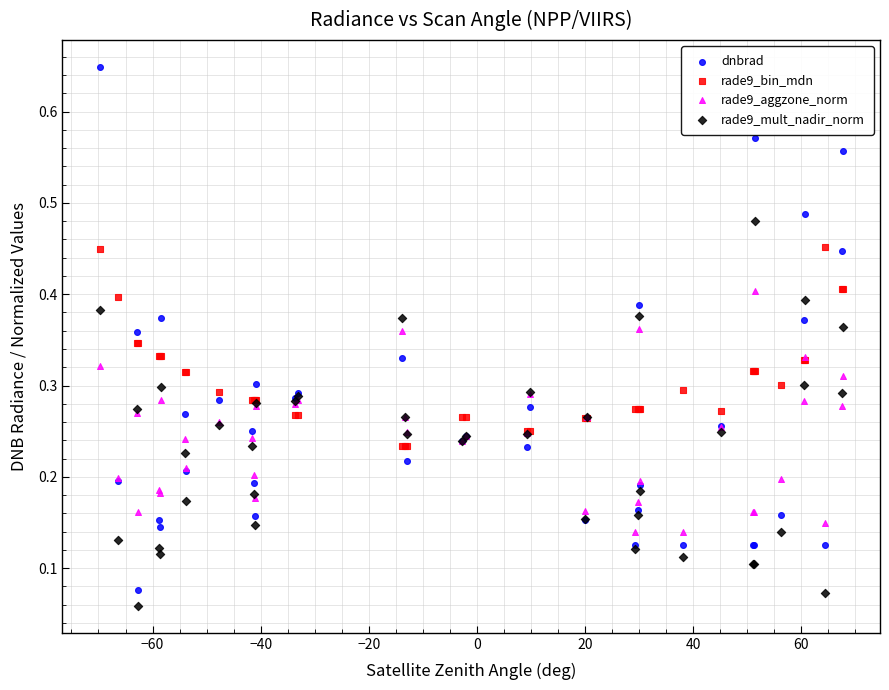

Which series has the widest spread of Y values?

dnbrad